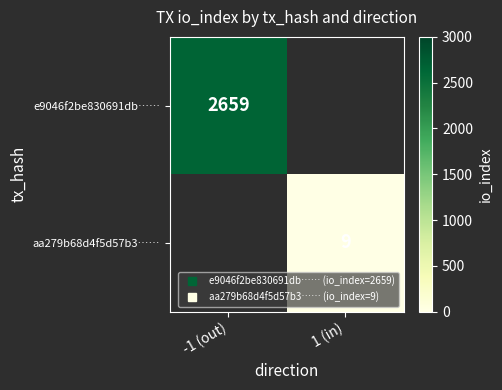

Which category has the lowest value across all series?

1 (in)